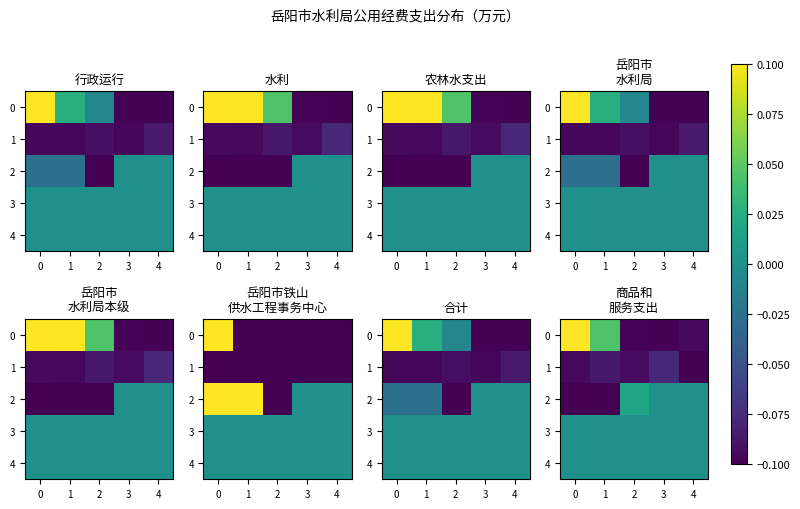

What is the minimum value shown in the chart?

-0.1